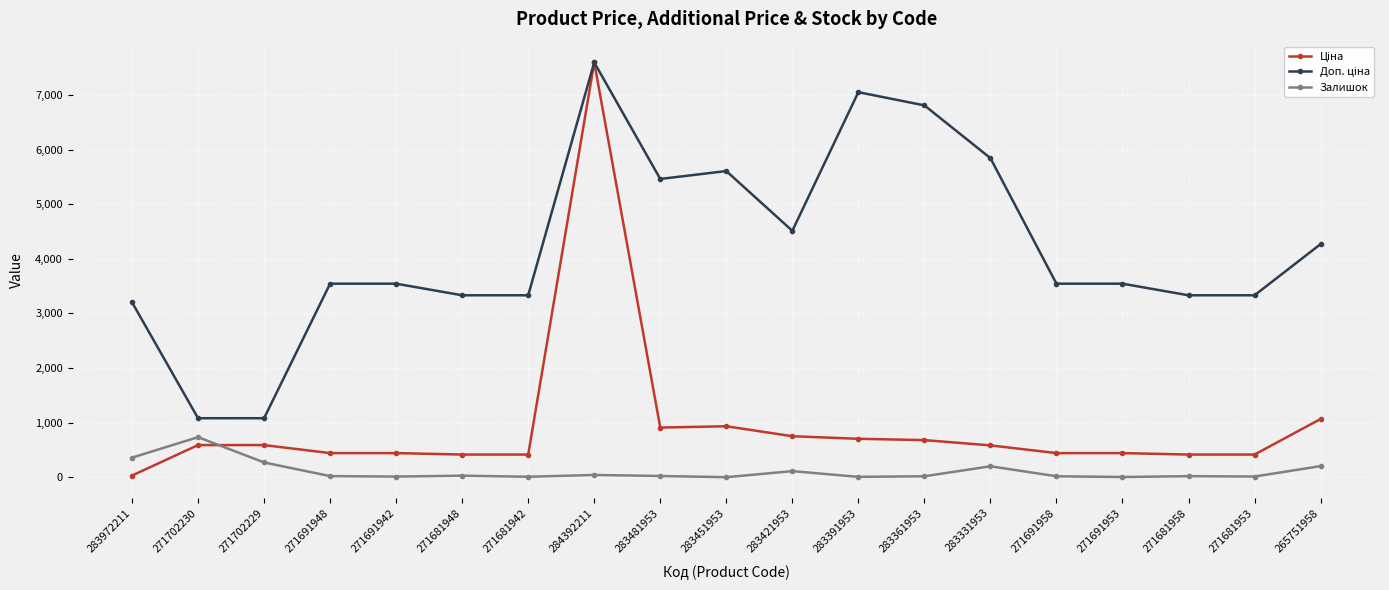

How many categories are shown in the chart?

19